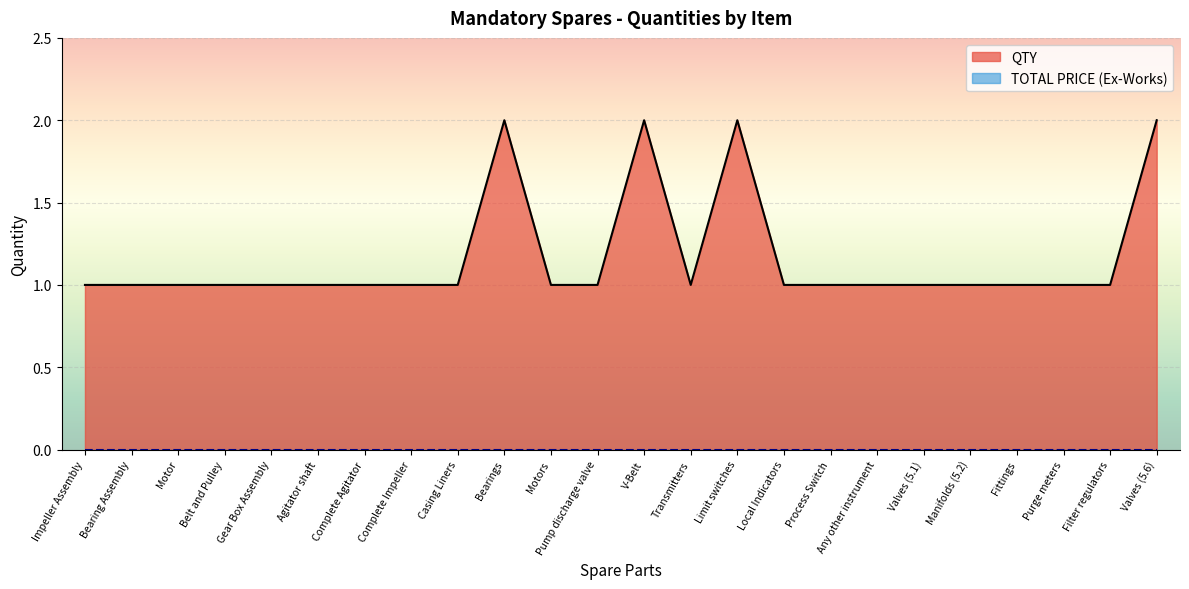

True or false: the data shows 1 at Gear Box Assembly.

True